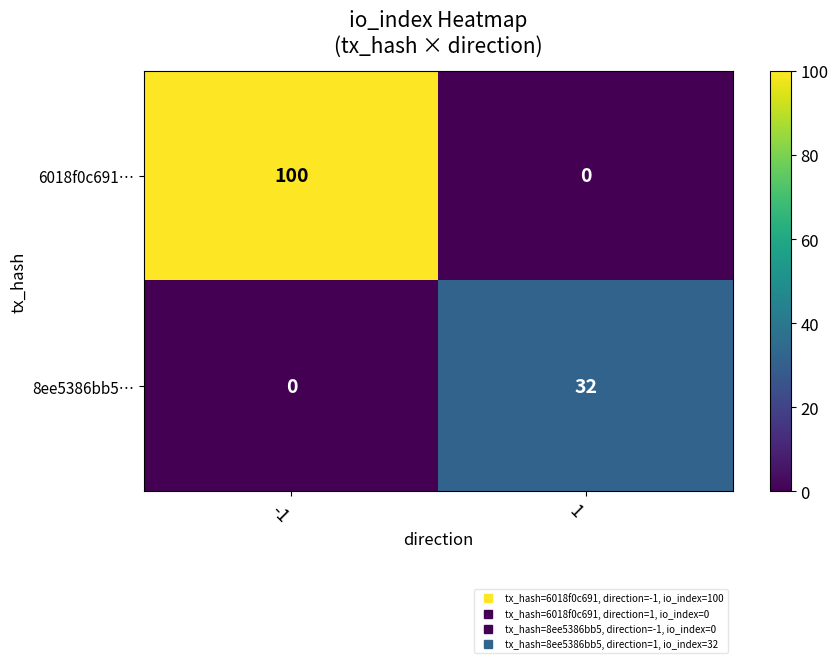

Rank the series by their maximum value, from lowest to highest.

8ee5386bb5…, 6018f0c691…